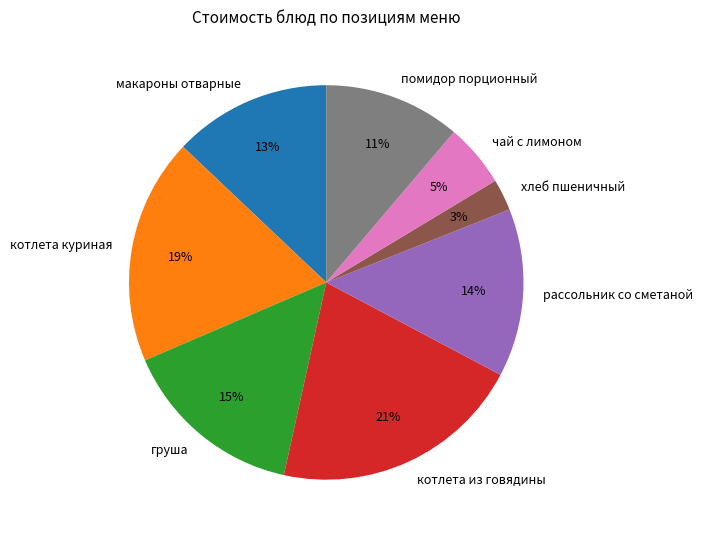

To the nearest percent, what percentage of the pie is макароны отварные?

13%